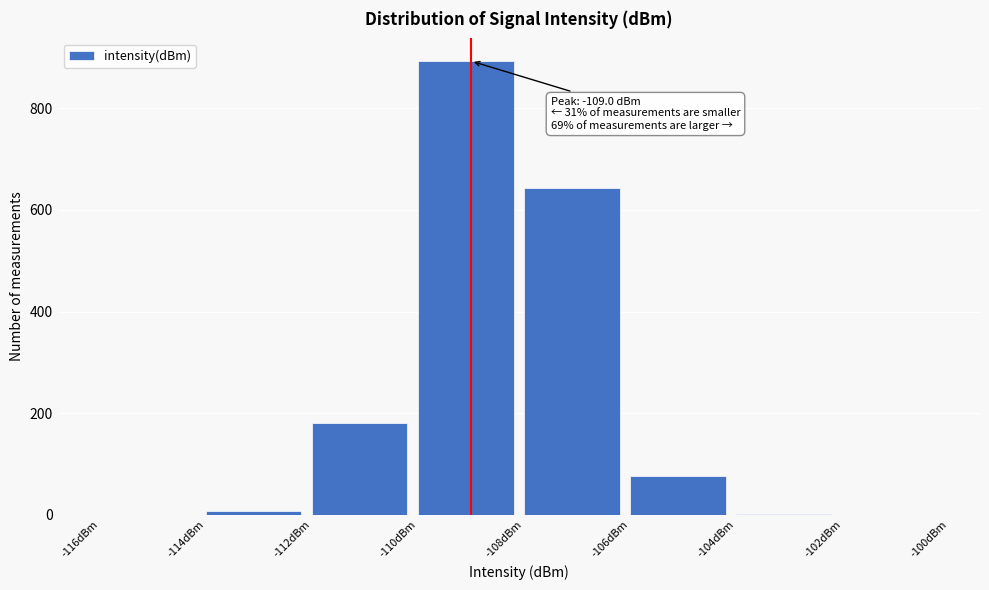

Over which range of the x-axis is the bar tallest?

-110 to -108